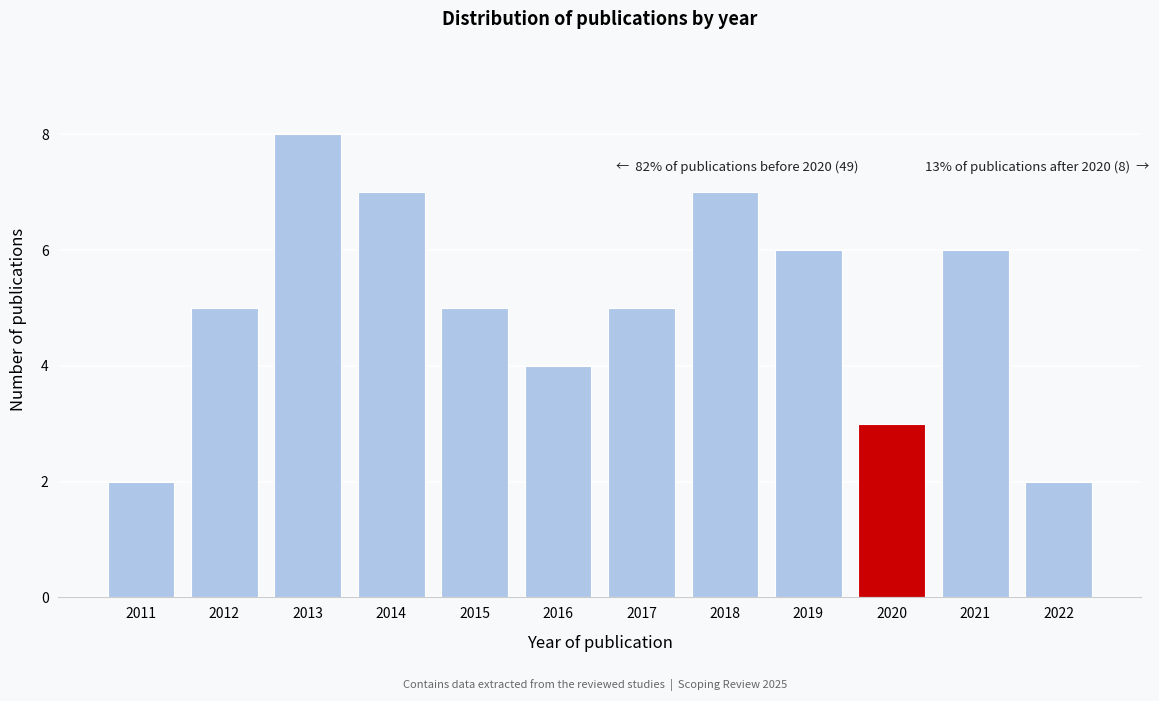

Reading right to left, transcribe all the data shown in this chart.

2022=2	2021=6	2020=3	2019=6	2018=7	2017=5	2016=4	2015=5	2014=7	2013=8	2012=5	2011=2